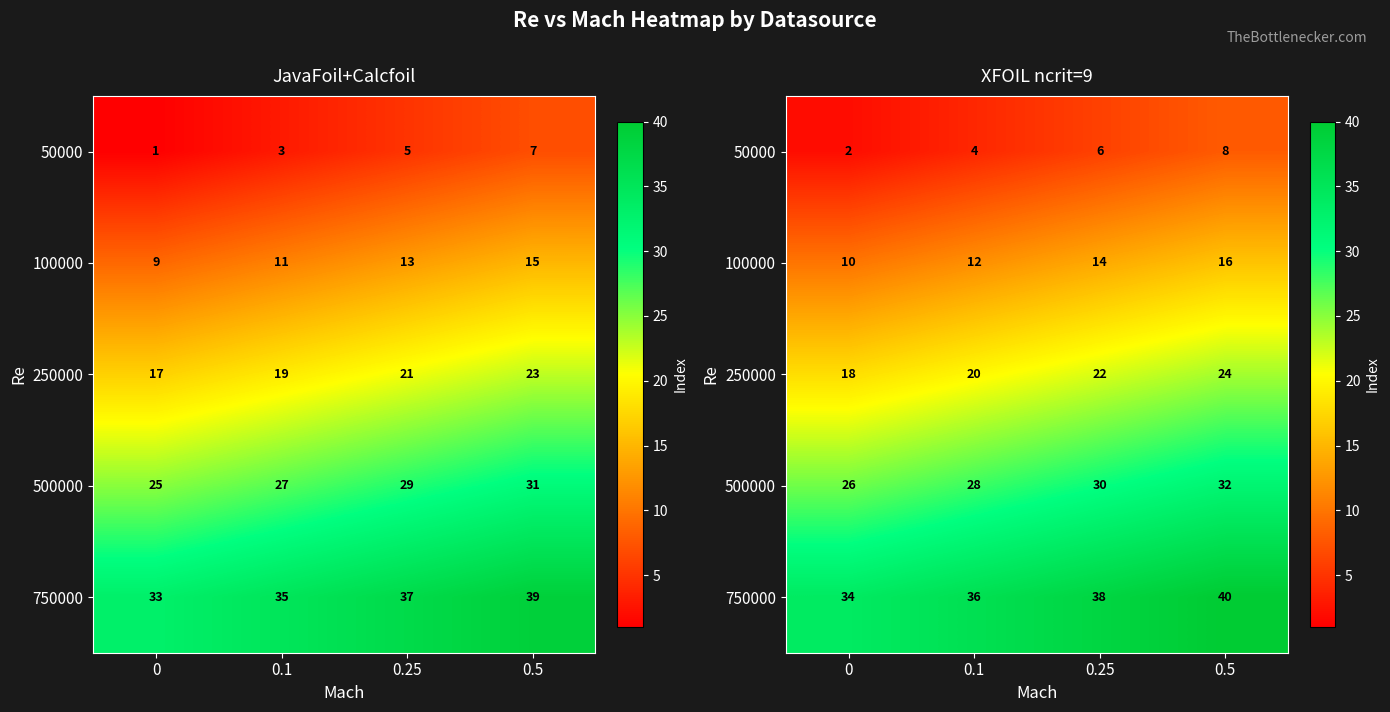

The 500000 series shows 26 at 0. True or false?

True